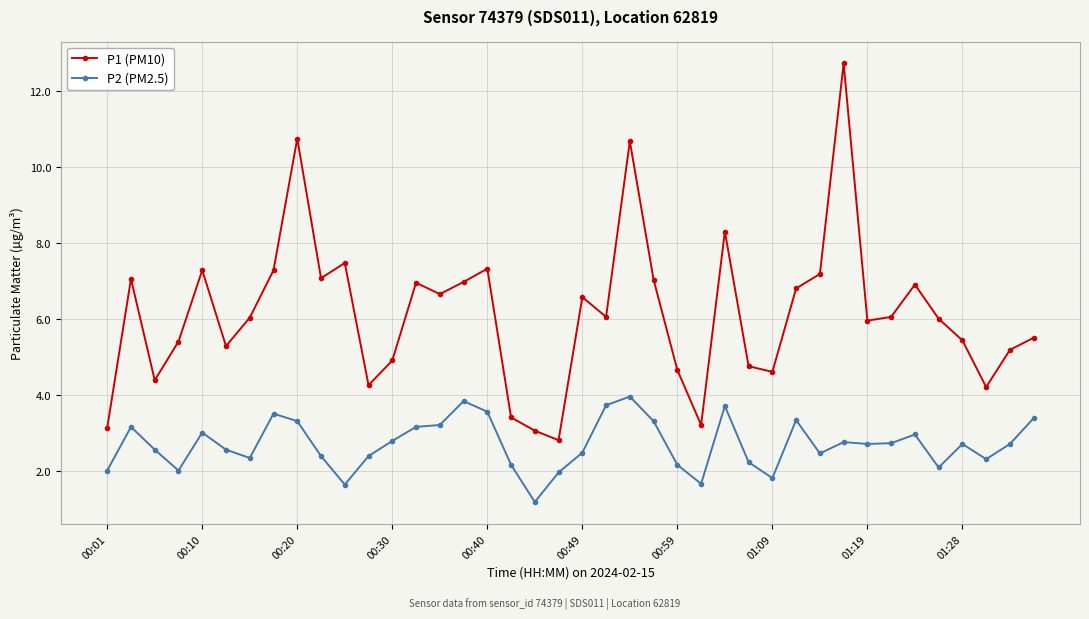

What is the value of the P2 (PM2.5) point at the 5th from the left?

3.0